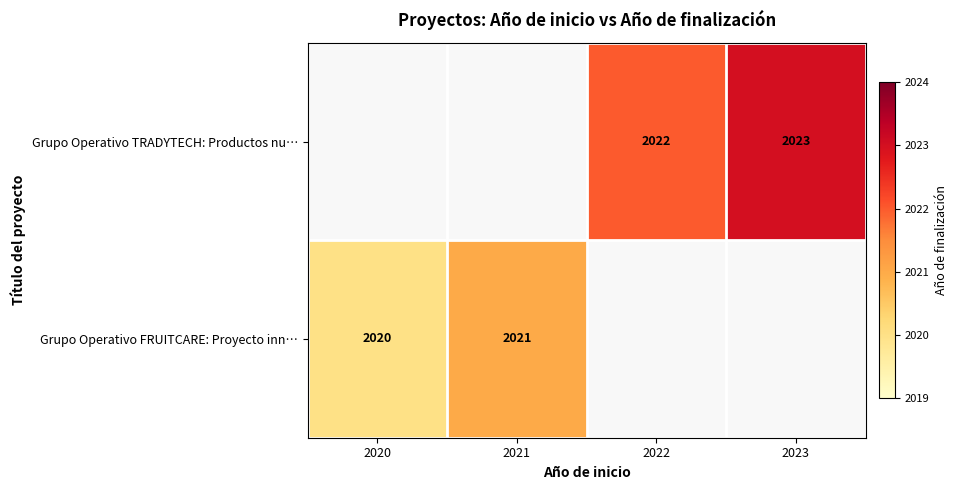

Is the value of Grupo Operativo FRUITCARE: Proyecto inn… at 2020 greater than the value of Grupo Operativo TRADYTECH: Productos nu… at 2023?

No